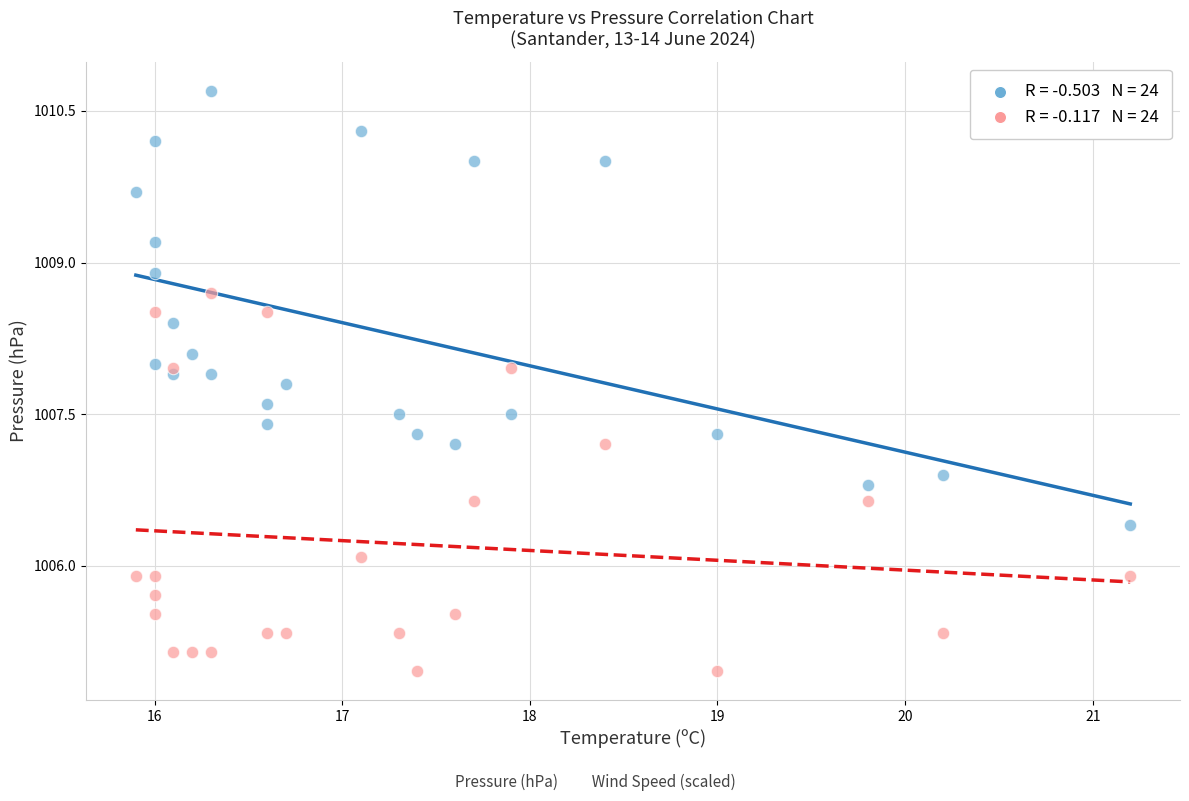

Across all series, what Y value is closest to 1007?

1006.9